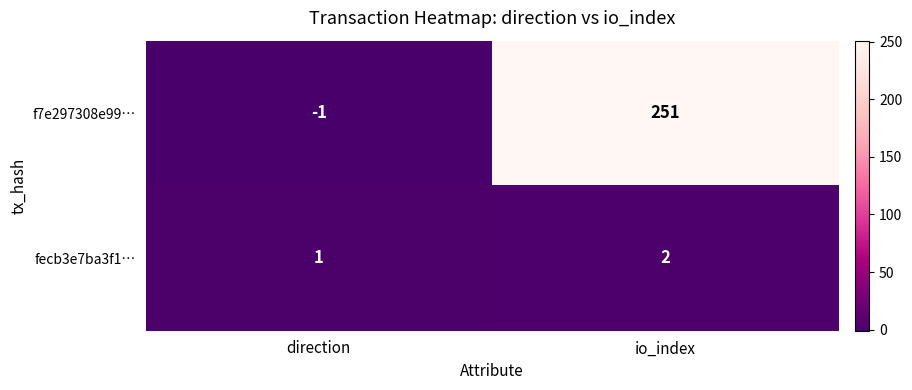

Reading left to right, list all the values displayed in this chart.

f7e297308e99…: direction=-1	io_index=251
fecb3e7ba3f1…: direction=1	io_index=2